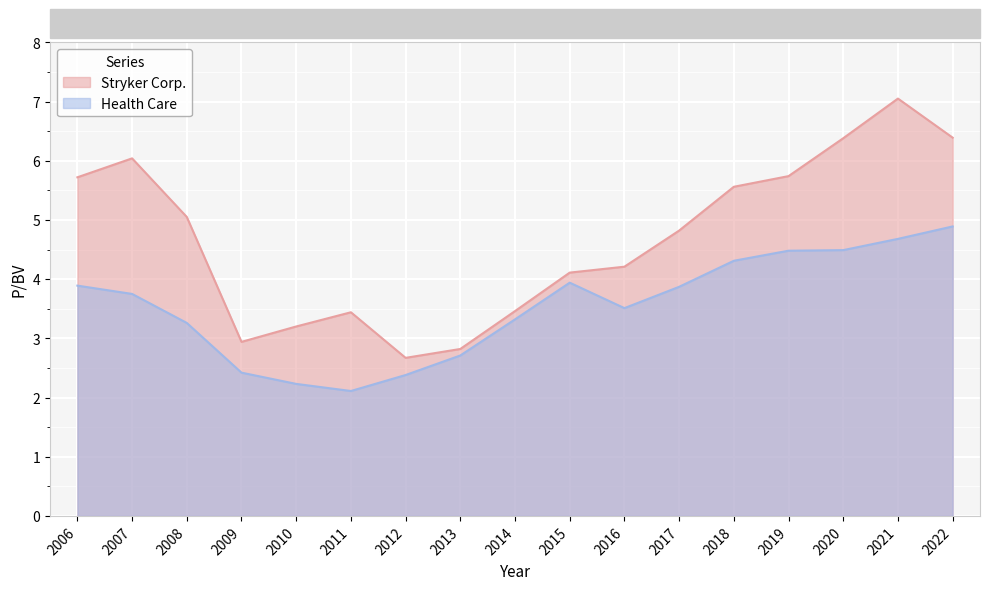

What is the average value of the Stryker Corp. series?

4.7